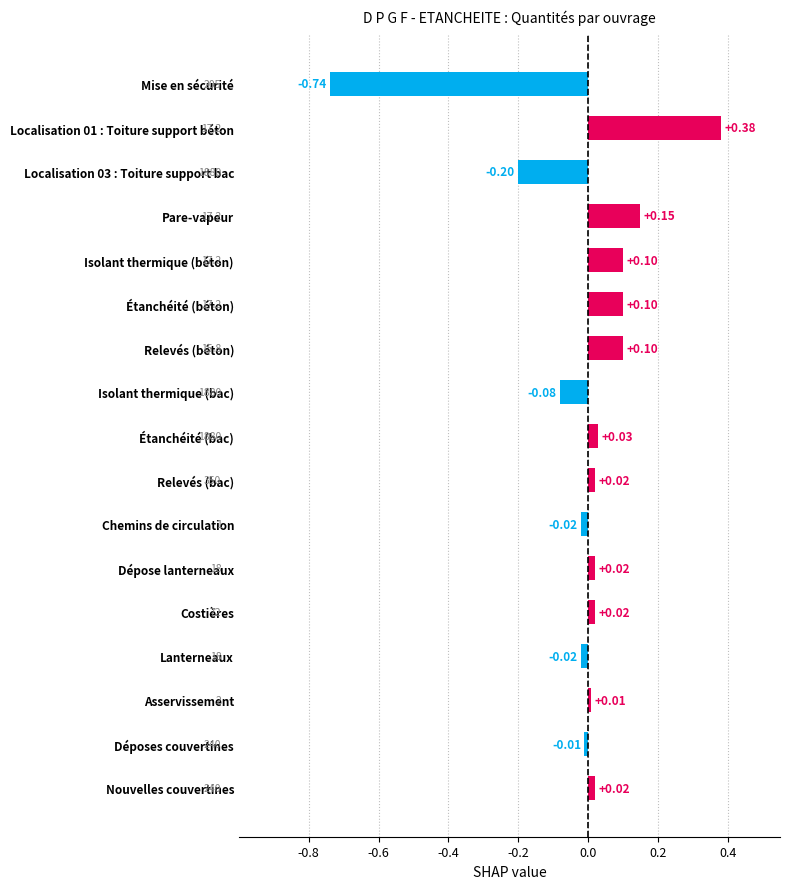

What is the change in value from Localisation 01 : Toiture support béton to Dépose lanterneaux?

-0.4